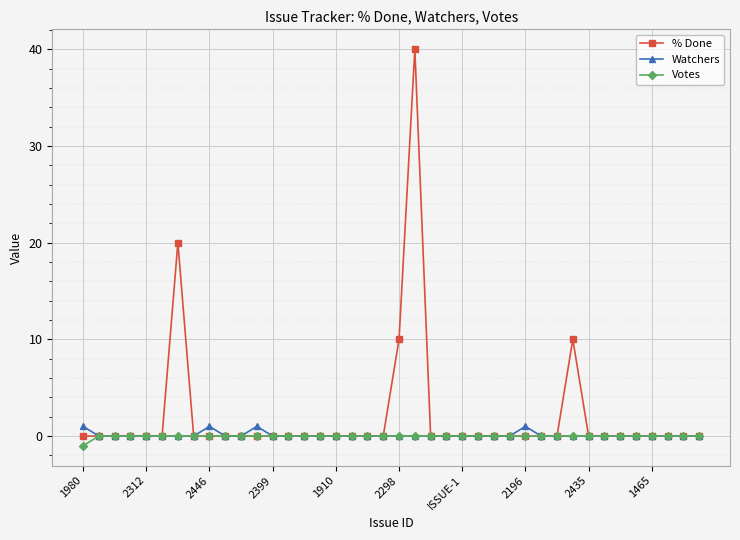

What is the value of the Watchers point at the 9th from the left?

1